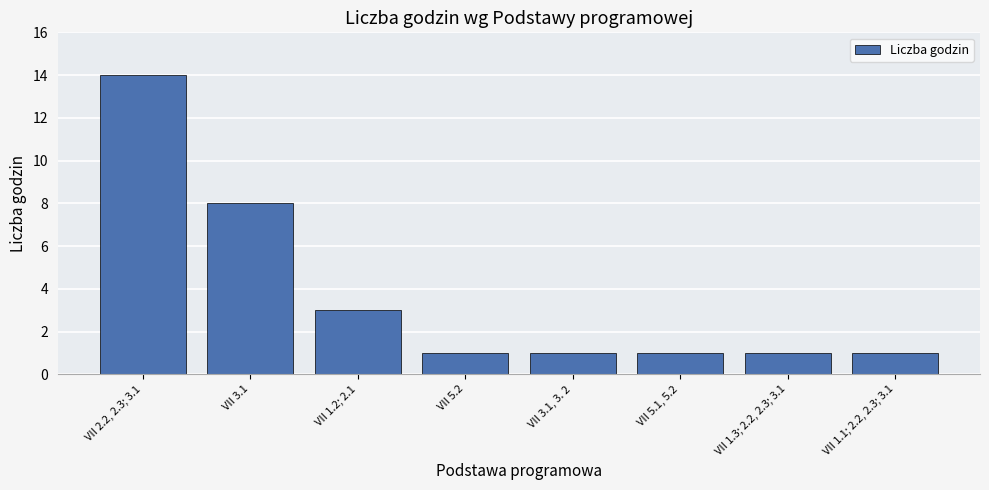

Approximately how many times larger is the value at VII 3.1 compared to VII 5.1, 5.2?

8.0